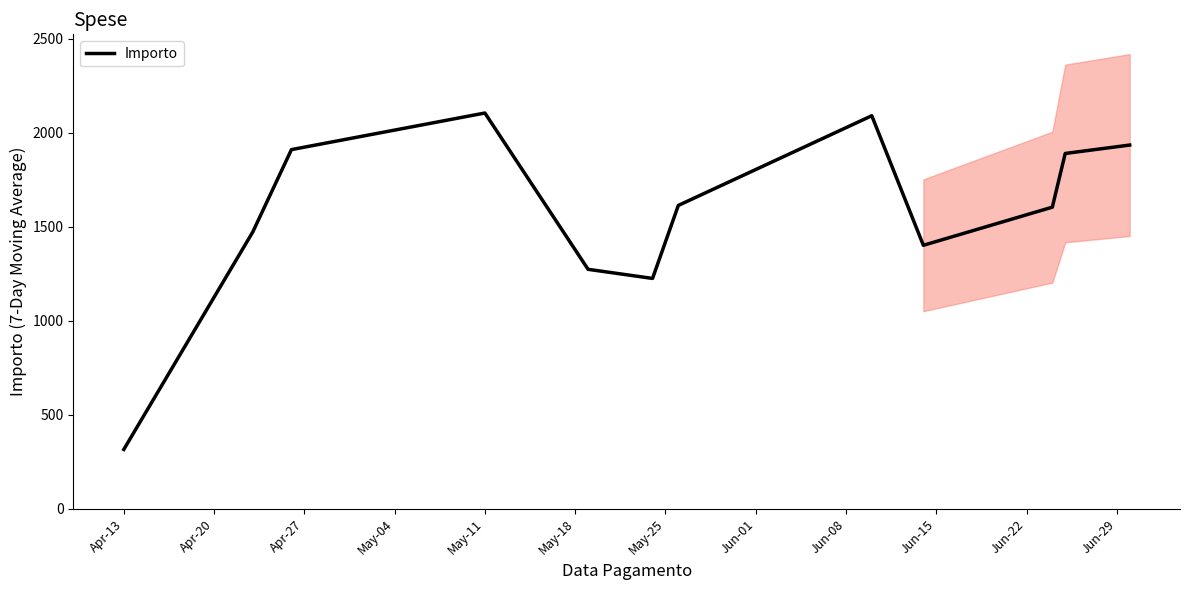

What is the lowest value of the Importo series?

315.9